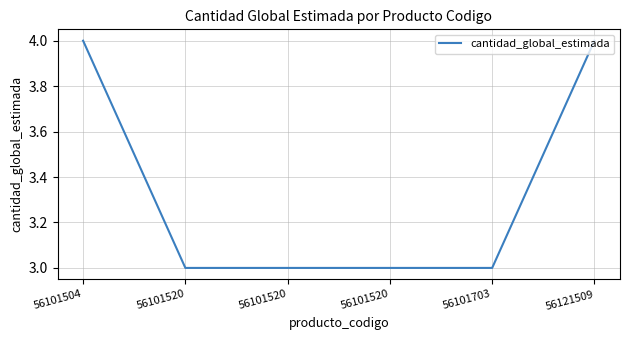

Reading left to right, transcribe all the data shown in this chart.

4	3	3	3	3	4